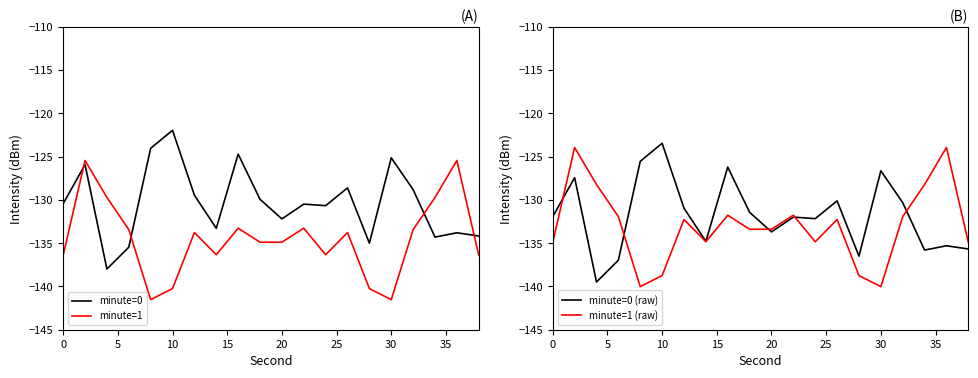

How many intersections are there between minute=1 (raw) and minute=0 (raw)?

5